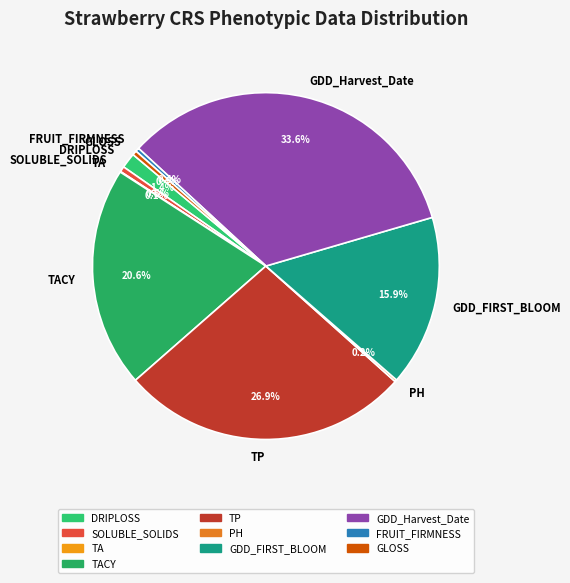

Does FRUIT_FIRMNESS represent more than half of the total?

No